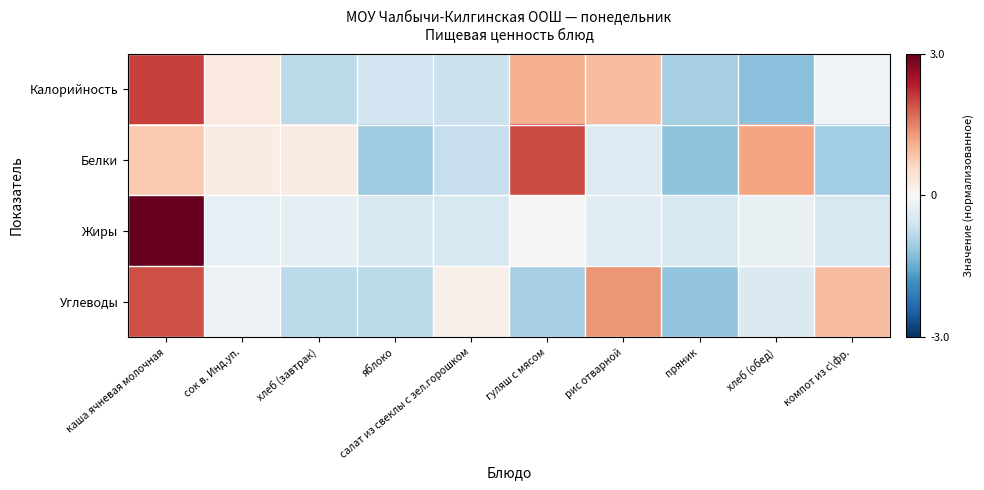

Which series changed the most between гуляш с мясом and пряник?

Белки